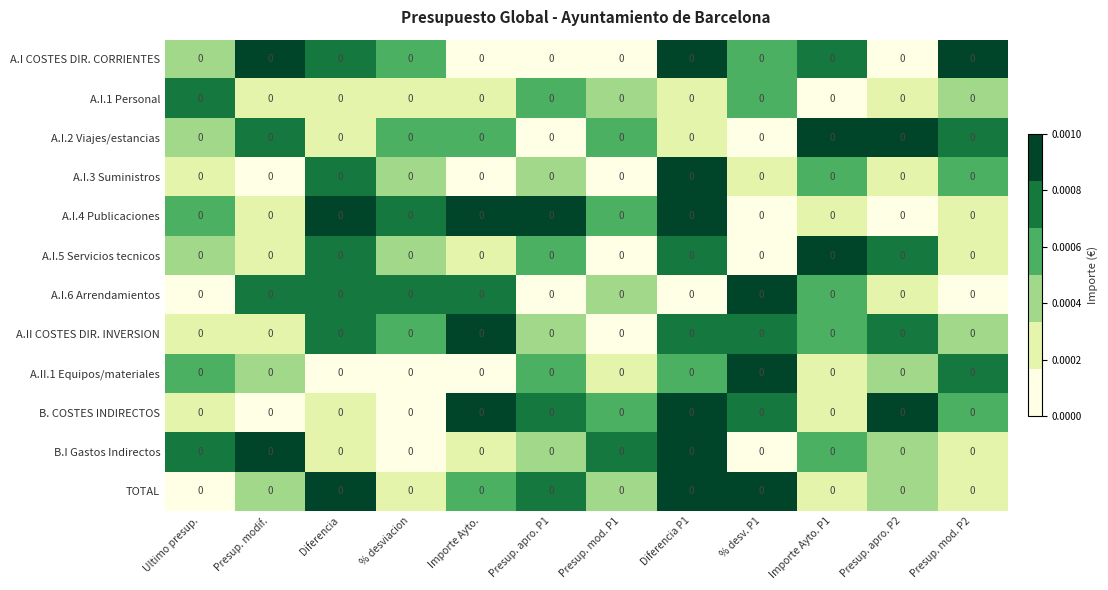

At which label is A.I.3 Suministros closest to 0?

Presup. mod. P1